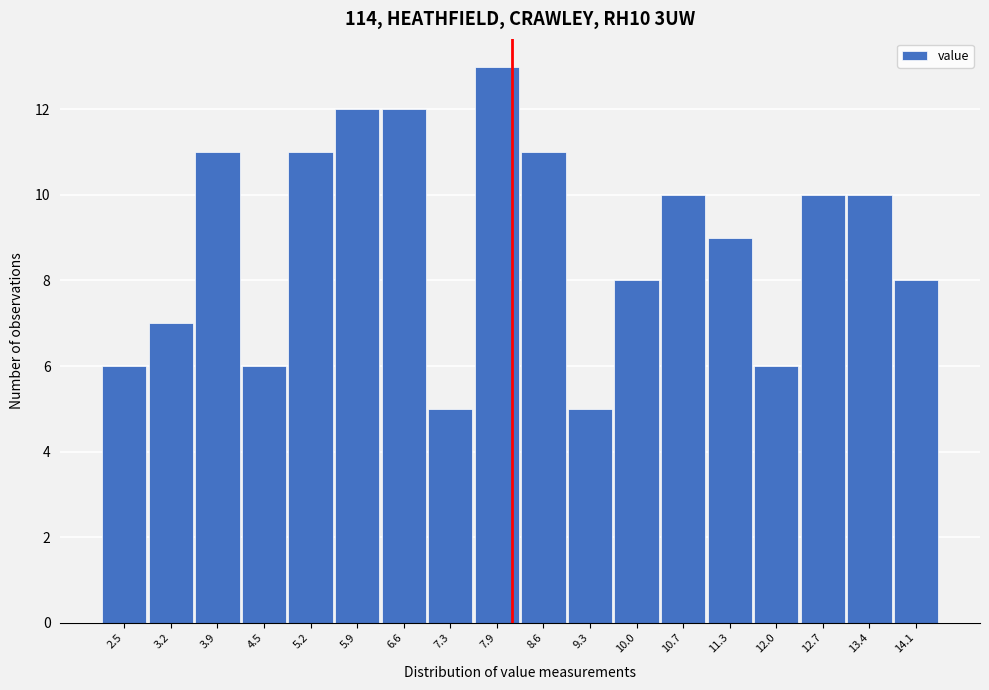

Reading left to right, what are all the values shown in this chart?

6	7	11	6	11	12	12	5	13	11	5	8	10	9	6	10	10	8